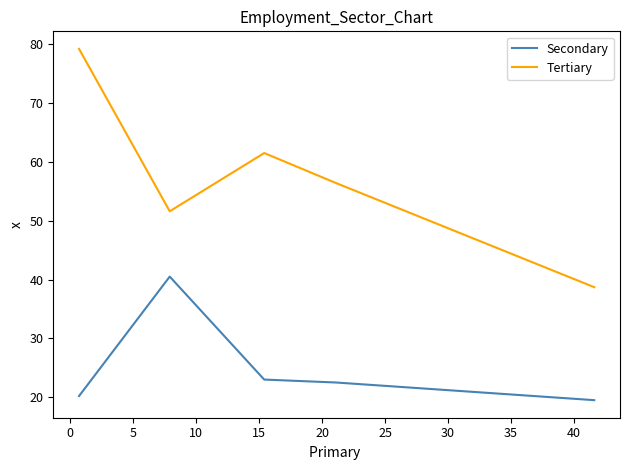

Count the number of categories in the chart.

5